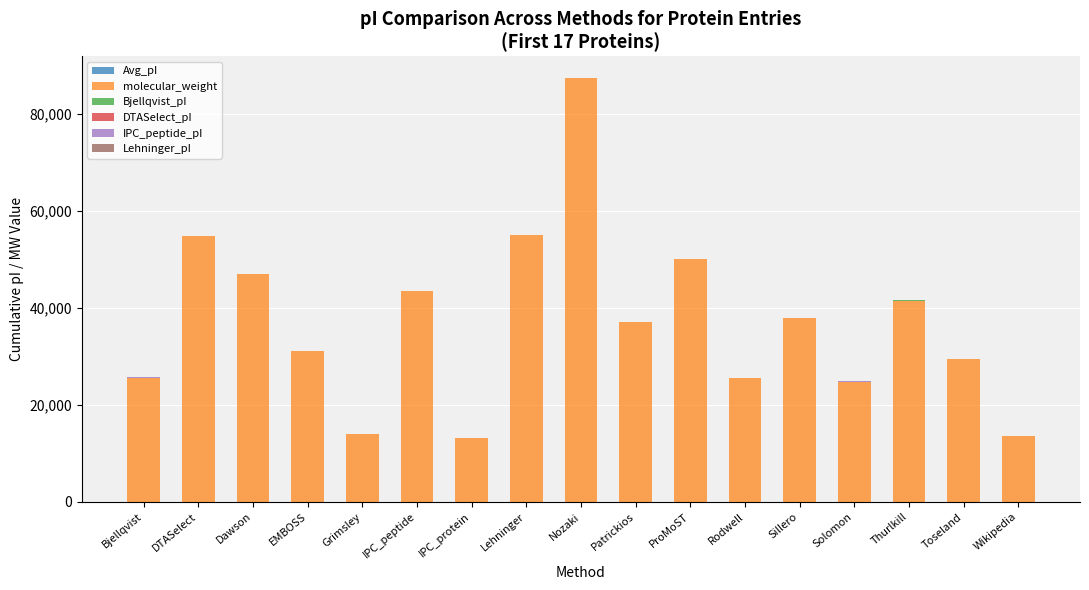

At which category is the sum across all series the highest?

Nozaki